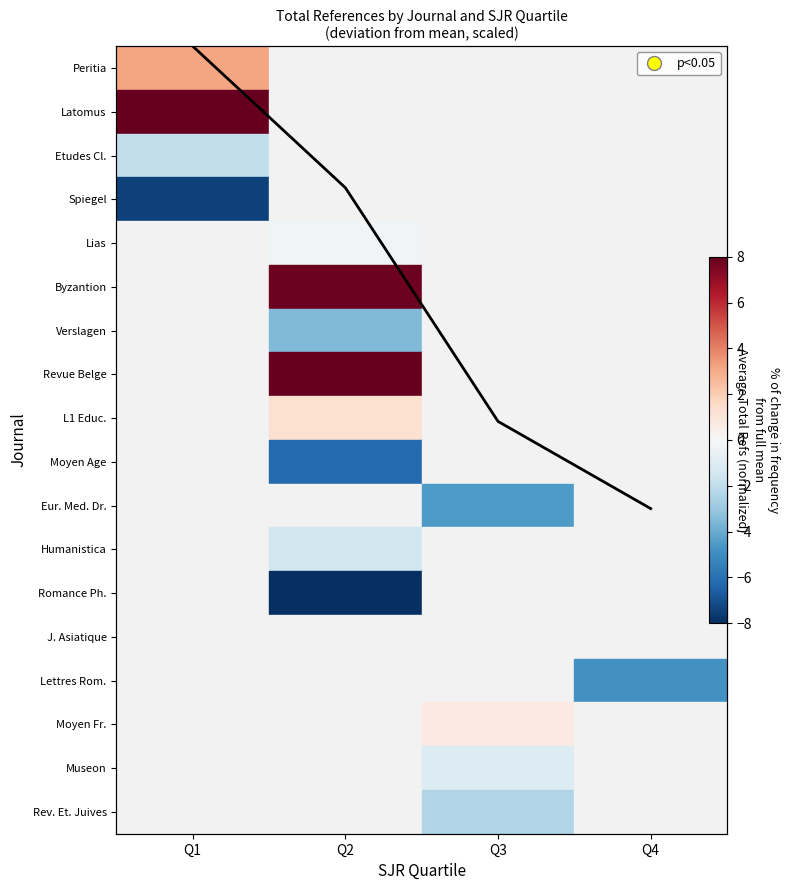

The chart shows a value of 4.1 at Q3. True or false?

False